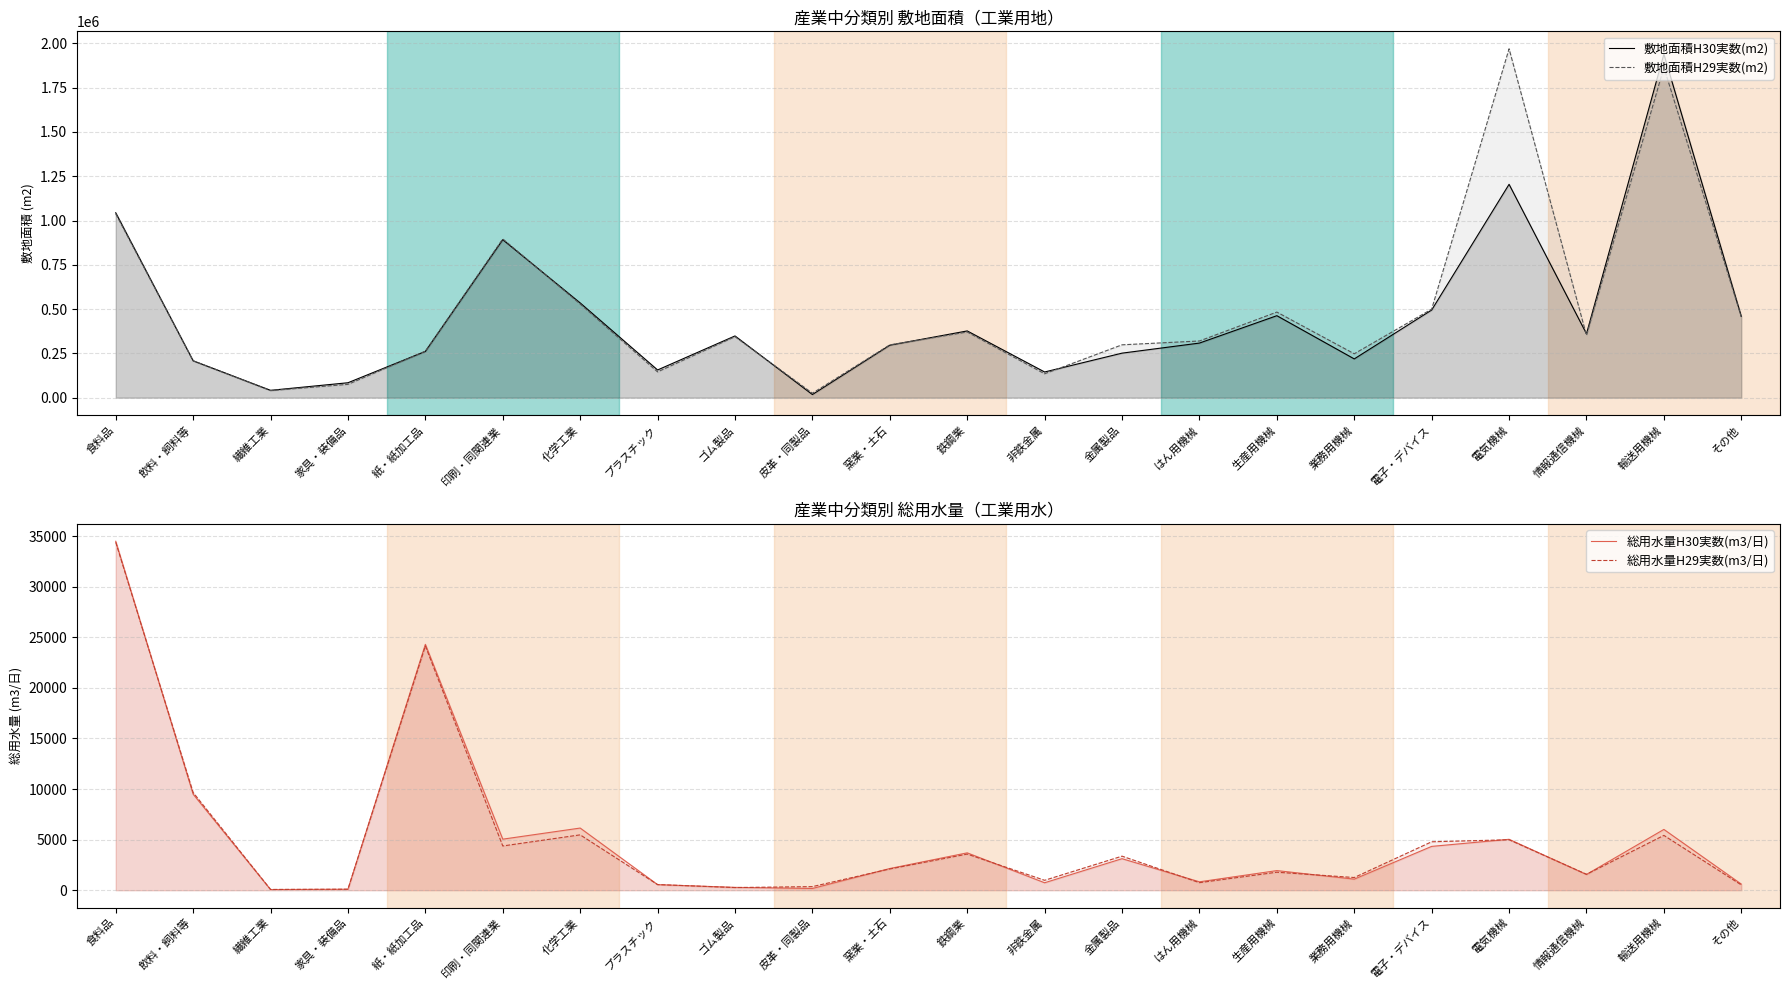

True or false: 敷地面積H29実数(m2) and 総用水量H30実数(m3/日) cross at least once.

False